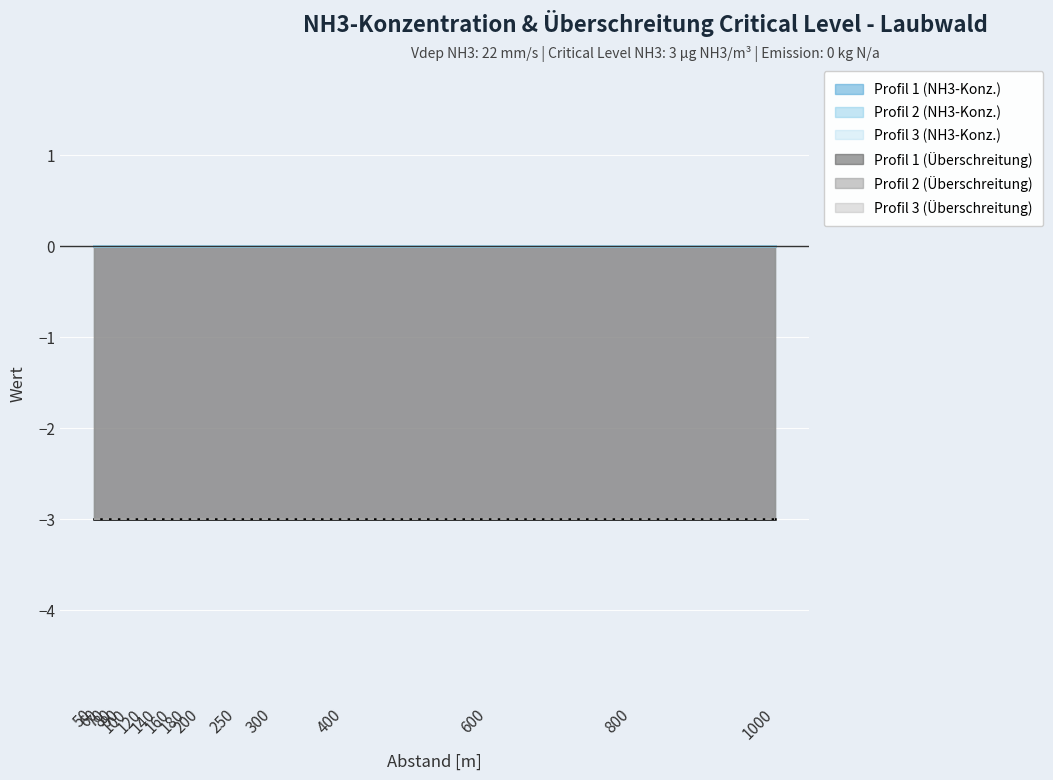

Reading left to right, transcribe all the data shown in this chart.

Profil 1 (NH3-Konz.): 0	0	0	0	0	0	0	0	0	0	0	0	0	0	0	0	0
Profil 2 (NH3-Konz.): 0	0	0	0	0	0	0	0	0	0	0	0	0	0	0	0	0
Profil 3 (NH3-Konz.): 0	0	0	0	0	0	0	0	0	0	0	0	0	0	0	0	0
Profil 1 (Überschreitung): -3	-3	-3	-3	-3	-3	-3	-3	-3	-3	-3	-3	-3	-3	-3	-3	-3
Profil 2 (Überschreitung): -3	-3	-3	-3	-3	-3	-3	-3	-3	-3	-3	-3	-3	-3	-3	-3	-3
Profil 3 (Überschreitung): -3	-3	-3	-3	-3	-3	-3	-3	-3	-3	-3	-3	-3	-3	-3	-3	-3